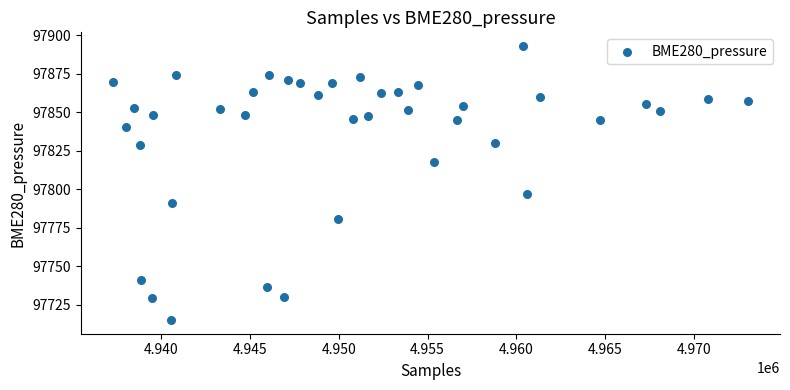

What Y value in the scatter plot is closest to 97804?

97796.9